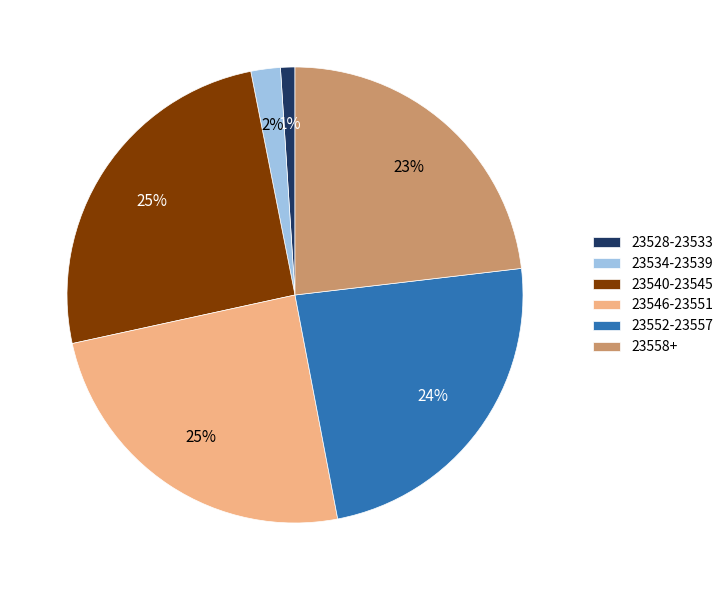

What percentage is the 23558+ slice, to the nearest percent?

23%